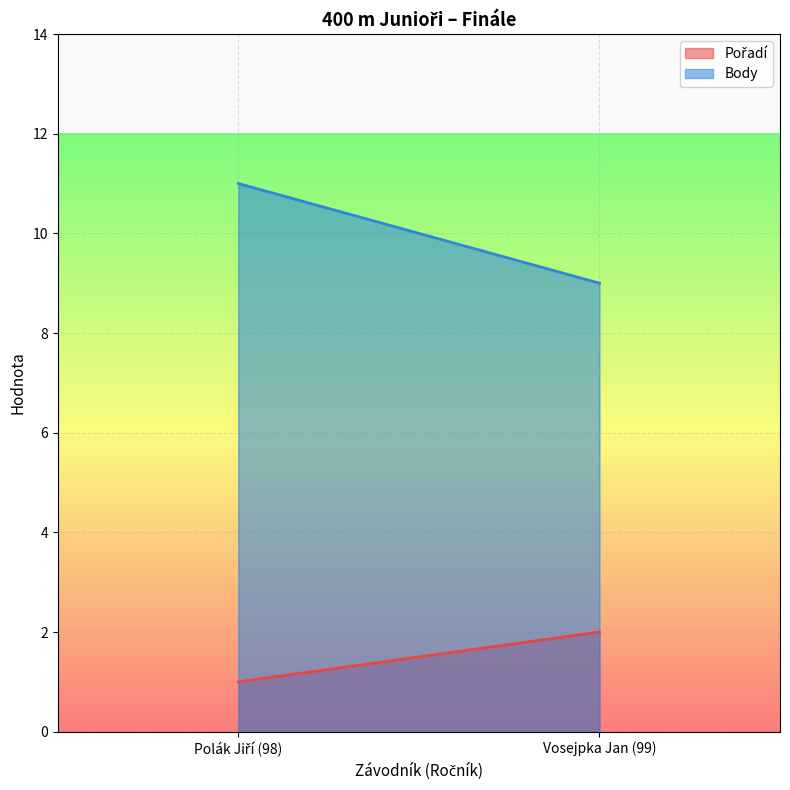

Is the value of Body at Vosejpka Jan (99) greater than the value of Pořadí at Vosejpka Jan (99)?

Yes